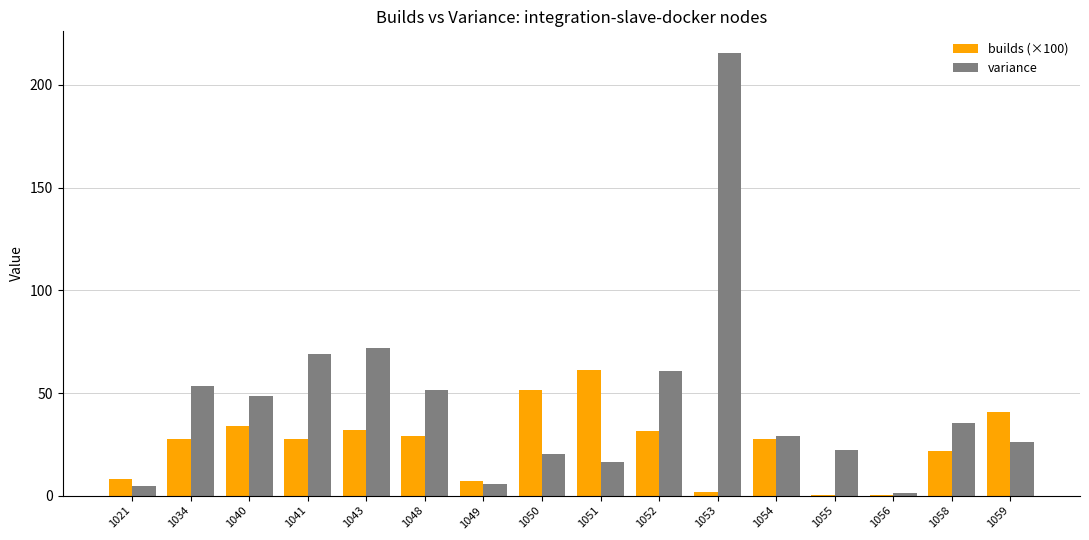

Is the value of builds (×100) at 1040 greater than the value of variance at 1059?

Yes